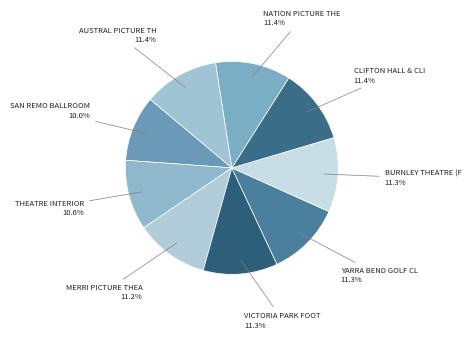

Count the number of slices in the pie.

9